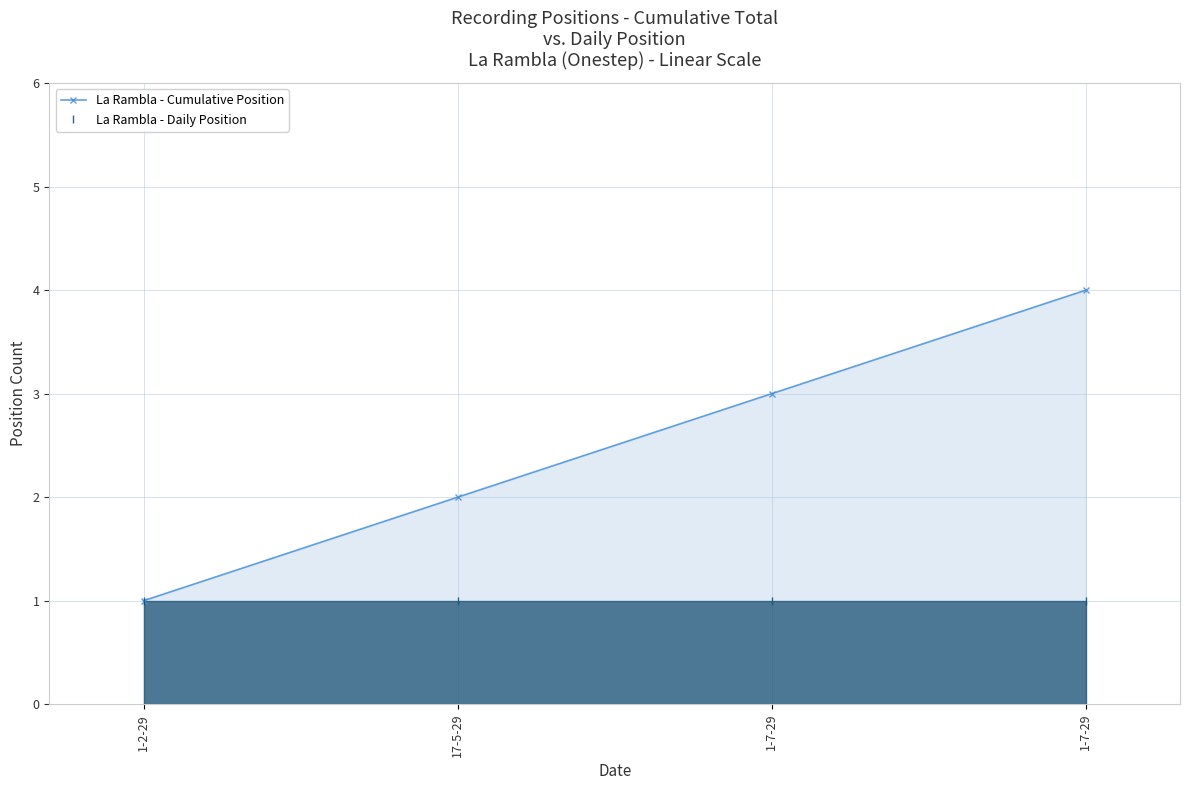

What is the spread (max minus min) of values at 17-5-29?

1